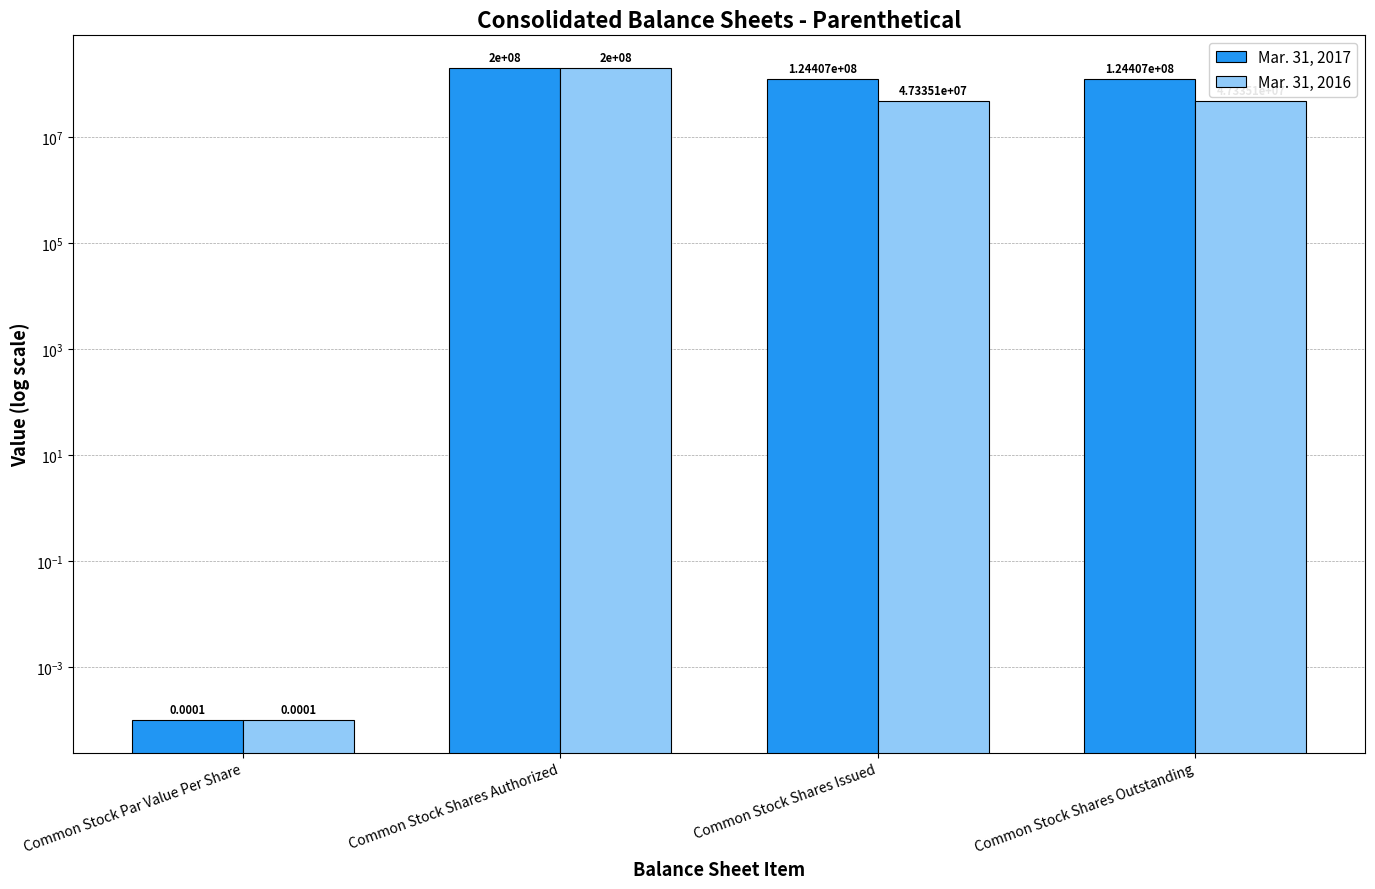

What are all the series names shown in the legend?

Mar. 31, 2017, Mar. 31, 2016